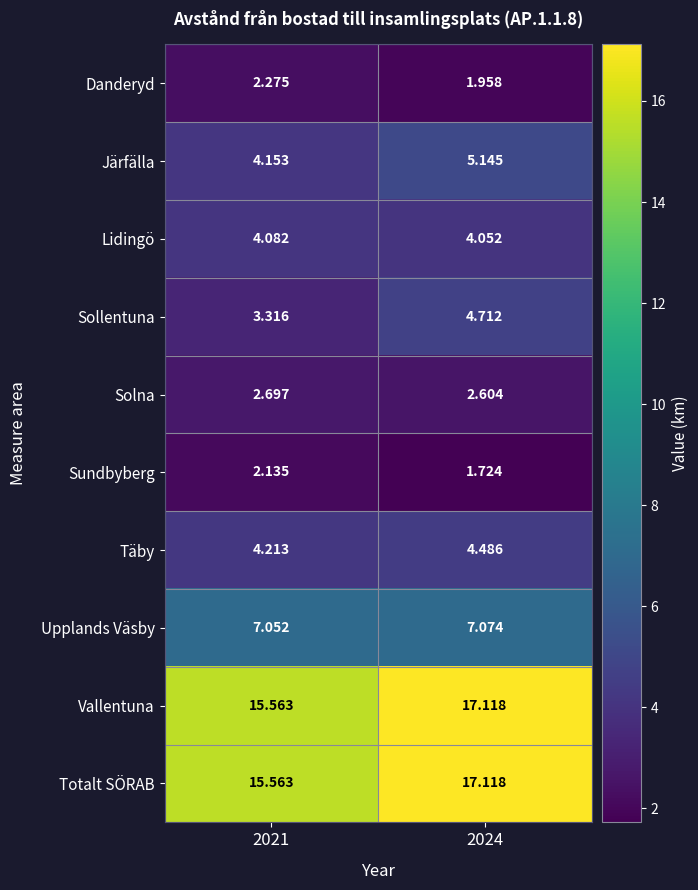

Rank the series at 2021 from lowest to highest value.

Sundbyberg, Danderyd, Solna, Sollentuna, Lidingö, Järfälla, Täby, Upplands Väsby, Vallentuna, Totalt SÖRAB